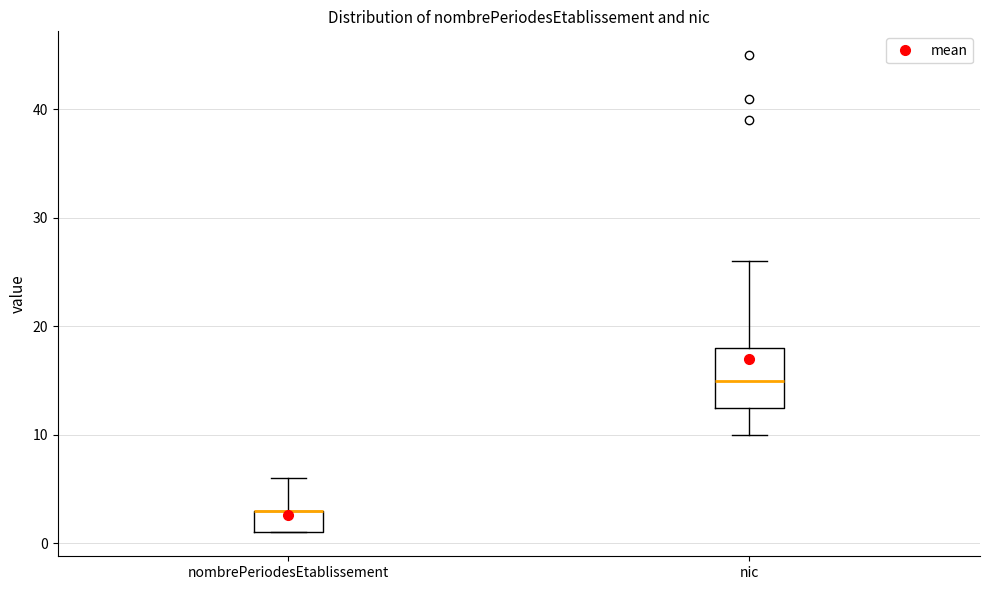

Reading left to right, read every box against the y-axis: the position of its median line, the range the box covers, and the ends of its whiskers. The values are not printed on the chart, so give them approximately, as read against the axis.

nombrePeriodesEtablissement: median 3 (drawn on the box's upper edge), box 1 to 3, whiskers 1 to 6
nic: median 15, box 13 to 18, whiskers 10 to 26